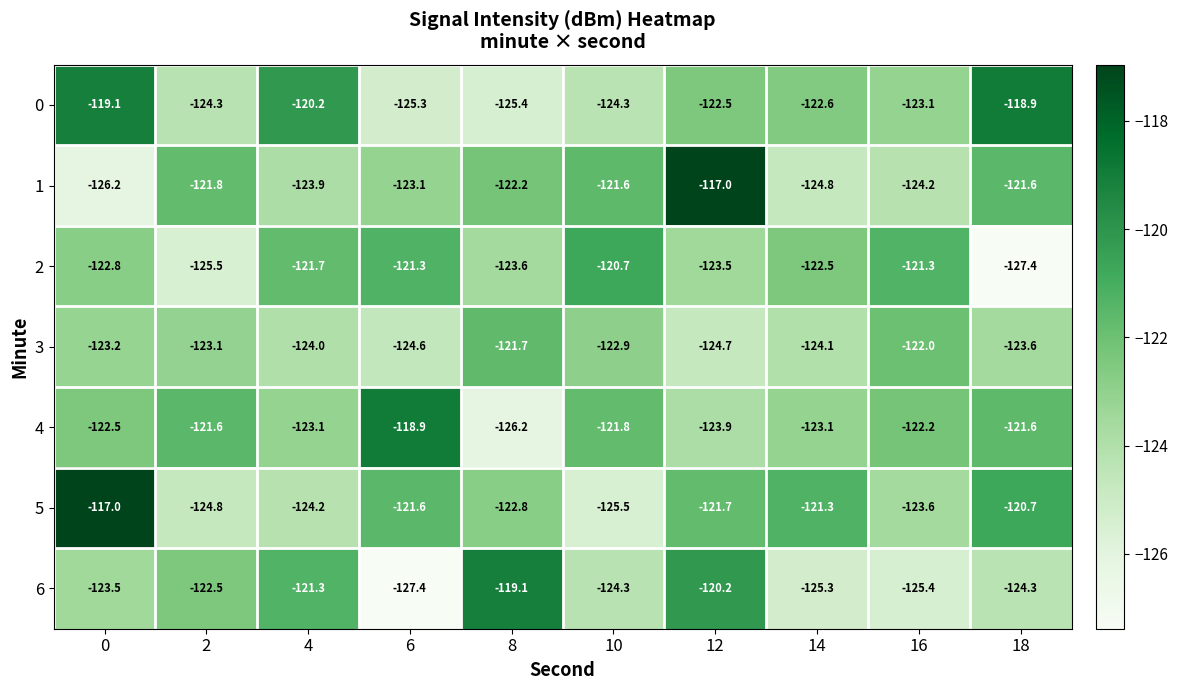

At which category is the sum across all series the highest?

12